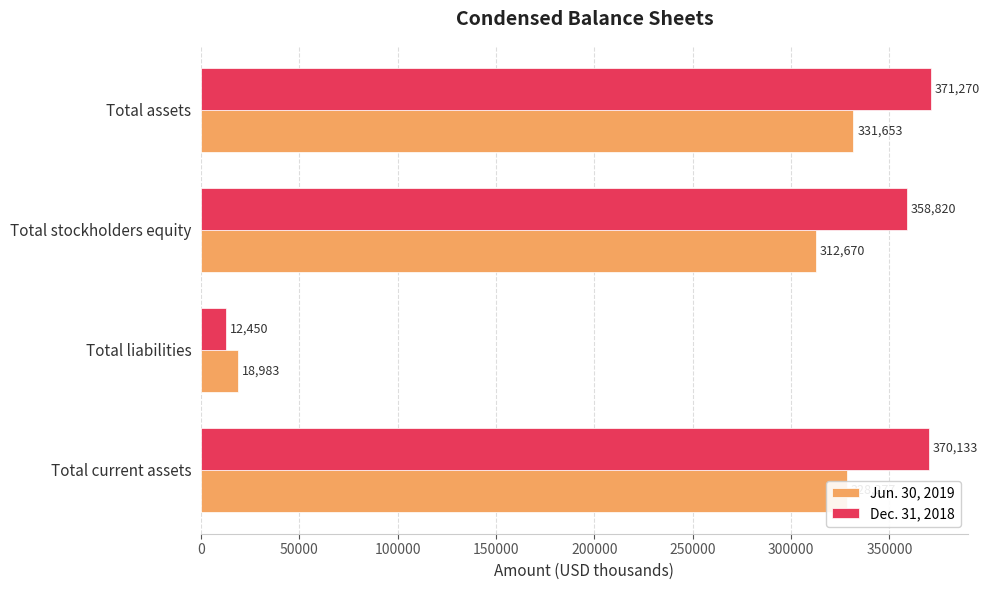

What is the average value of the Jun. 30, 2019 series?

247896